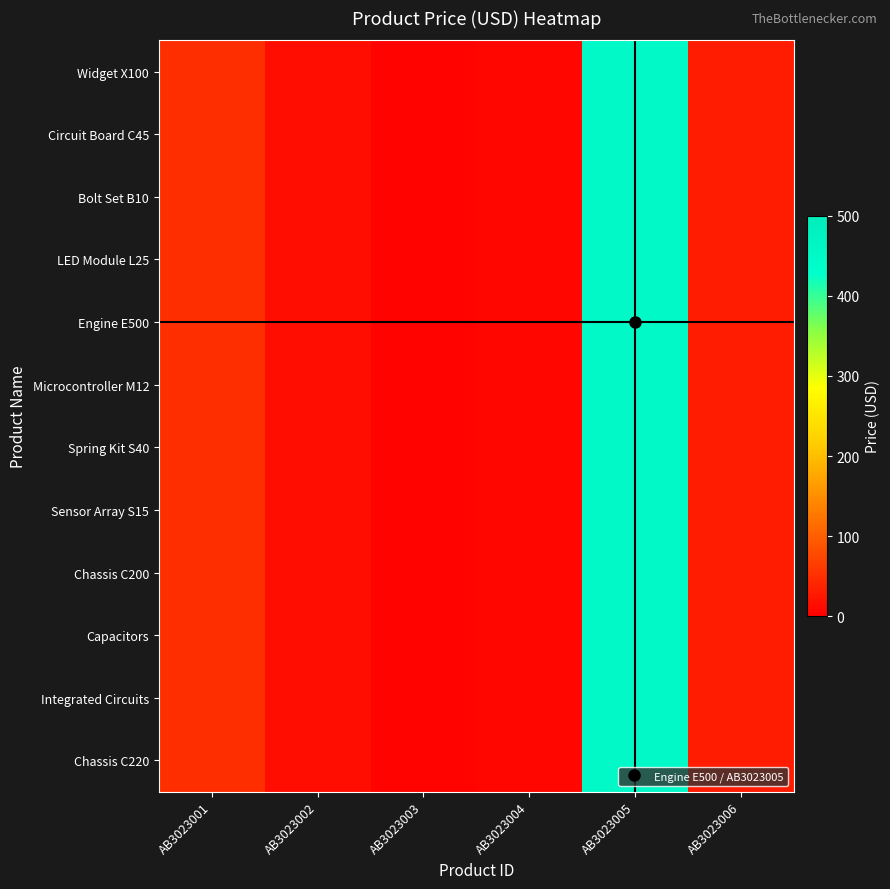

At AB3023005, list the series in order from largest to smallest.

Widget X100, Circuit Board C45, Bolt Set B10, LED Module L25, Engine E500, Microcontroller M12, Spring Kit S40, Sensor Array S15, Chassis C200, Capacitors, Integrated Circuits, Chassis C220